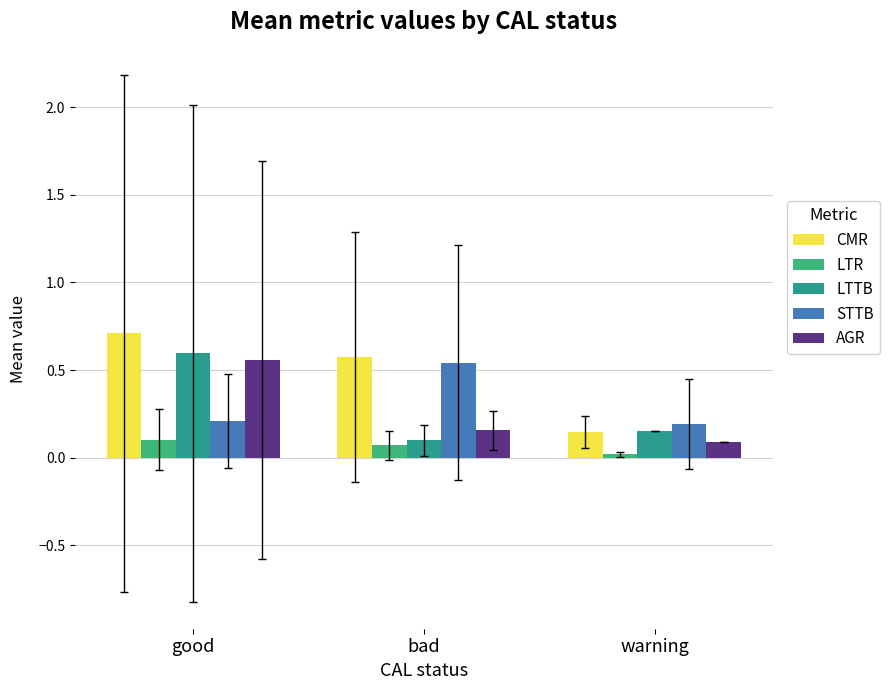

Where is LTTB nearest to the value 0?

bad